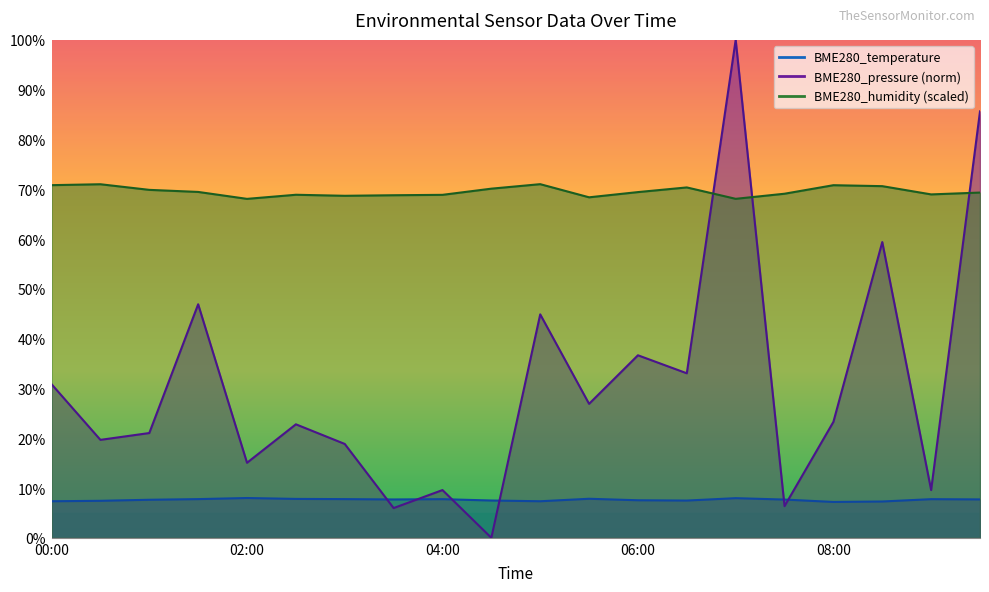

After their last crossing, which series has the higher values: BME280_pressure or BME280_humidity?

BME280_pressure